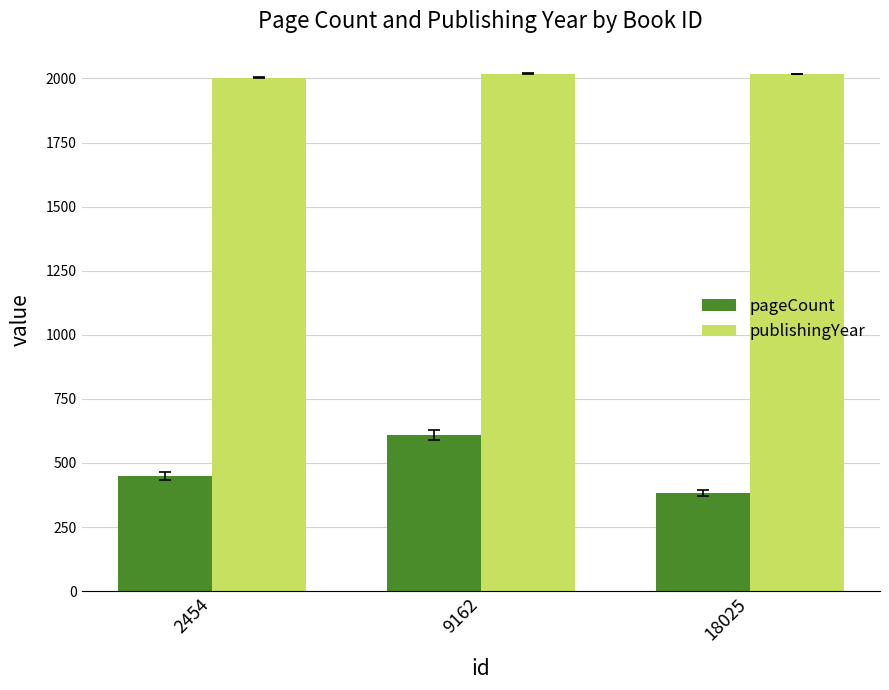

At 2454, list the series in order from largest to smallest.

publishingYear, pageCount